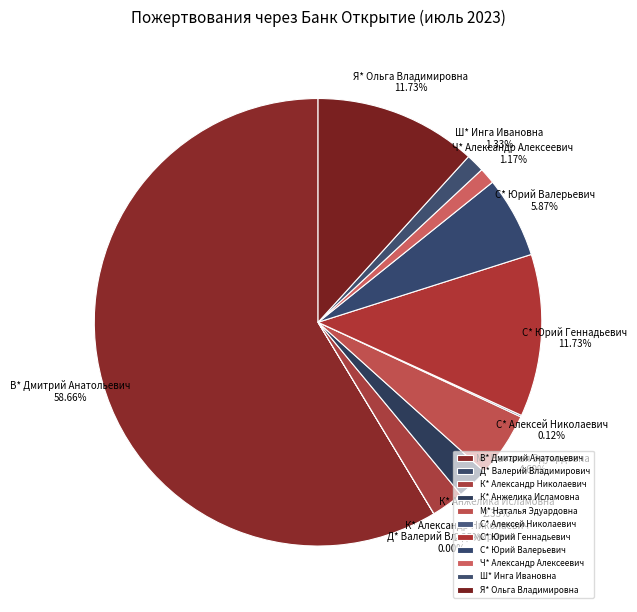

True or false: Ч* Александр Алексеевич accounts for 11% of the total.

False